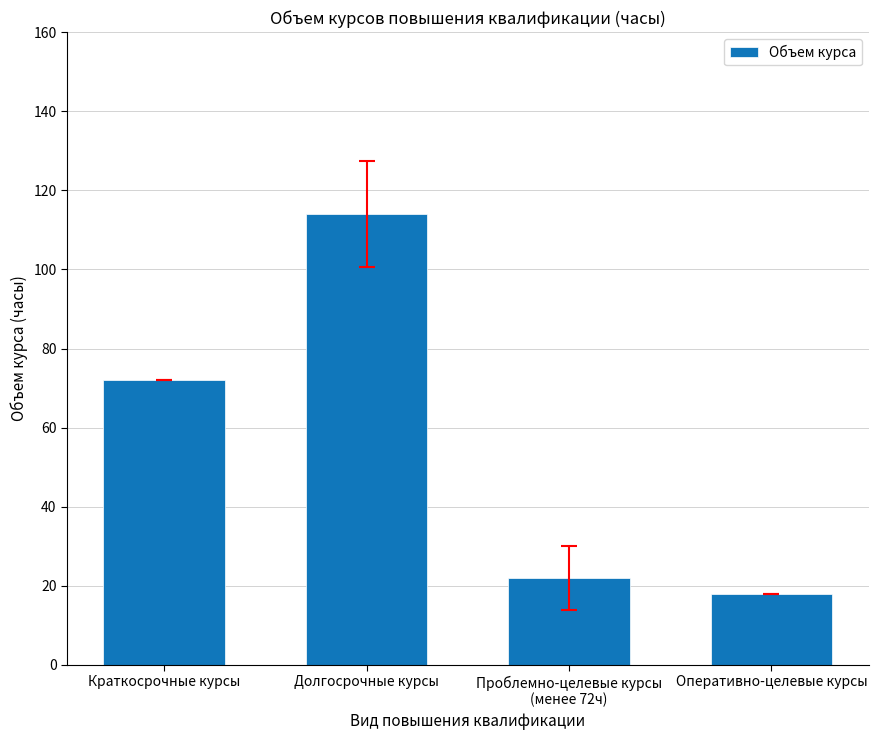

Which has a higher value, Оперативно-целевые курсы or Проблемно-целевые курсы
(менее 72ч)?

Проблемно-целевые курсы
(менее 72ч)